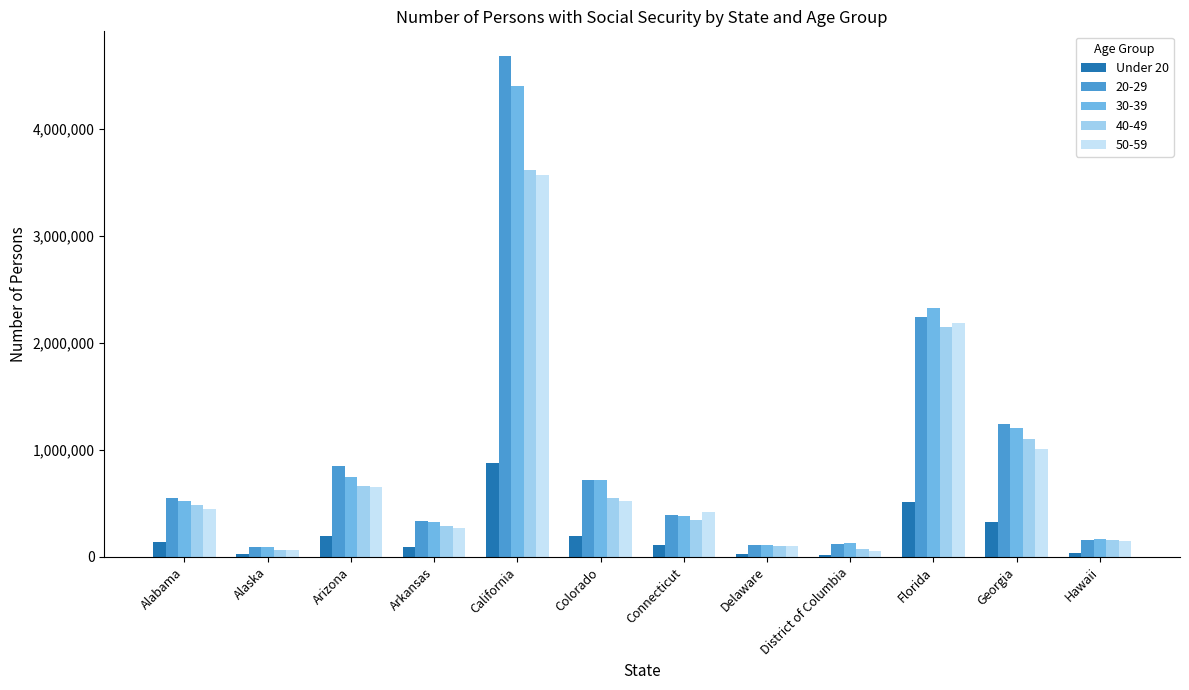

What is the maximum value shown in the chart?

4676111